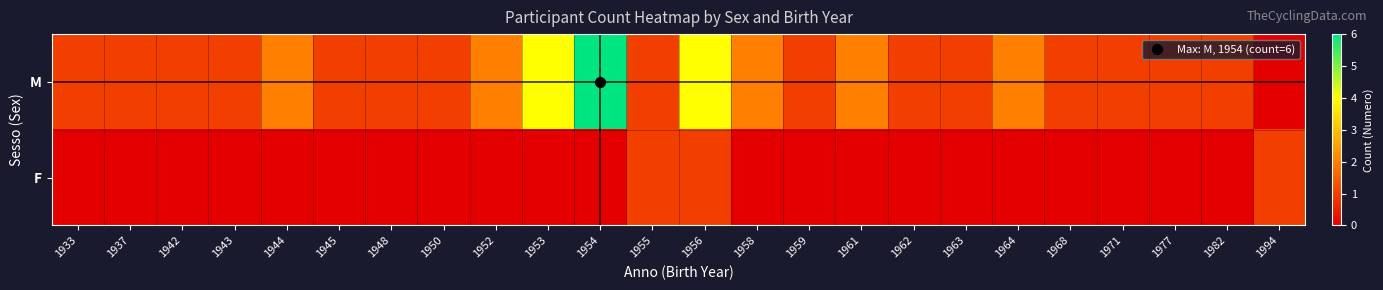

Which series has the largest range (max minus min)?

M